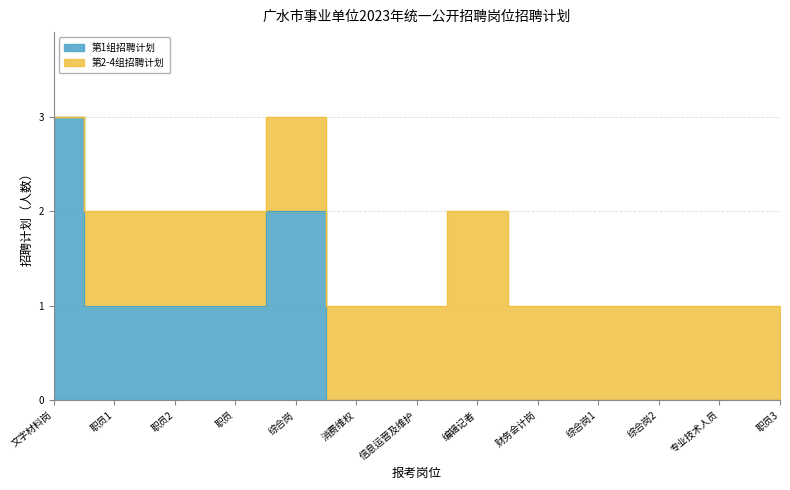

Which category has the lowest value across all series?

消费维权